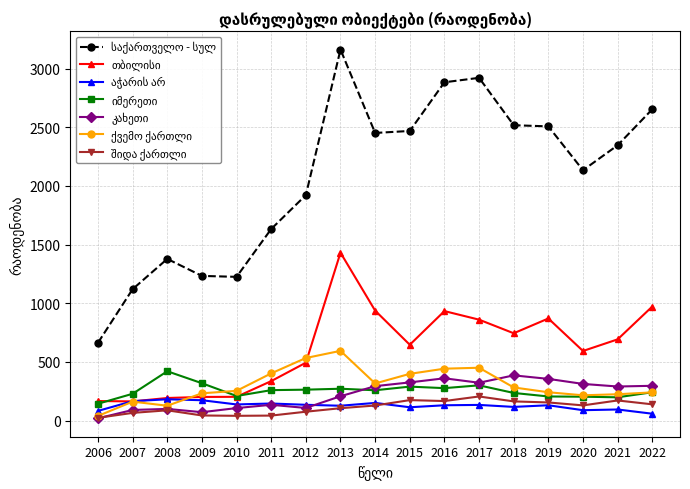

What is the spread (max minus min) of values at 2020?

2046